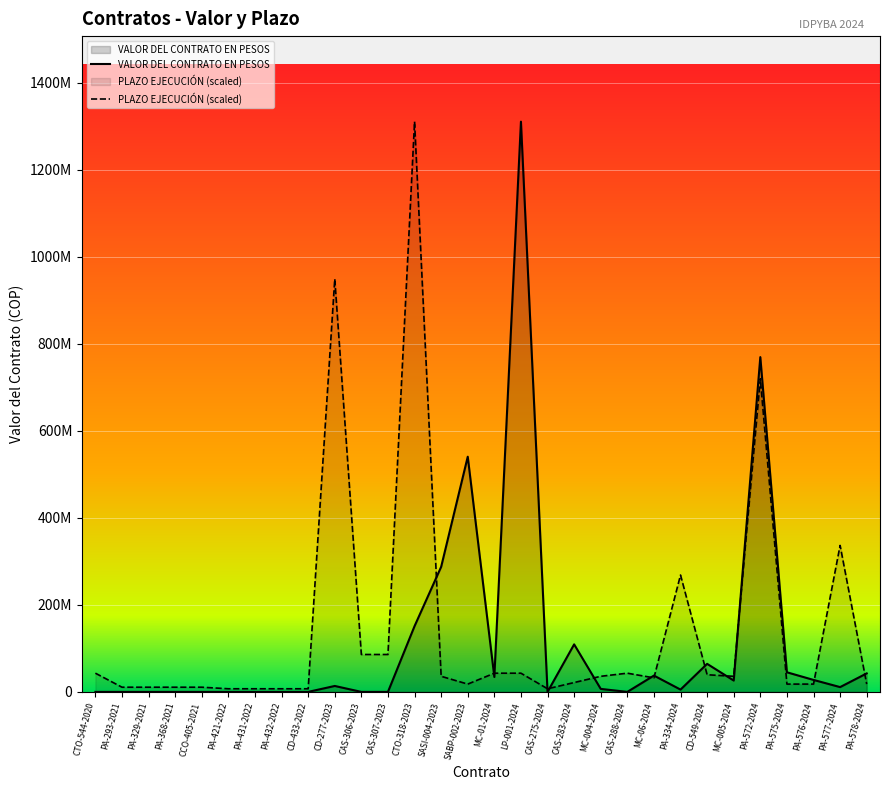

How many lines are shown in the chart?

2